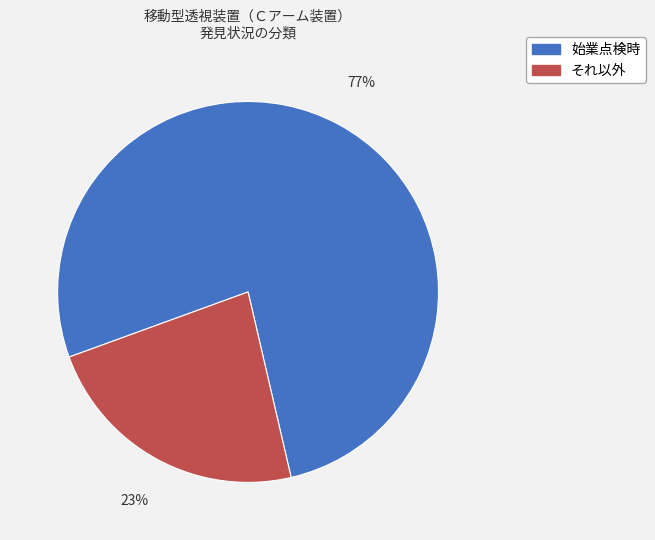

To the nearest percent, what is the average slice percentage?

50%